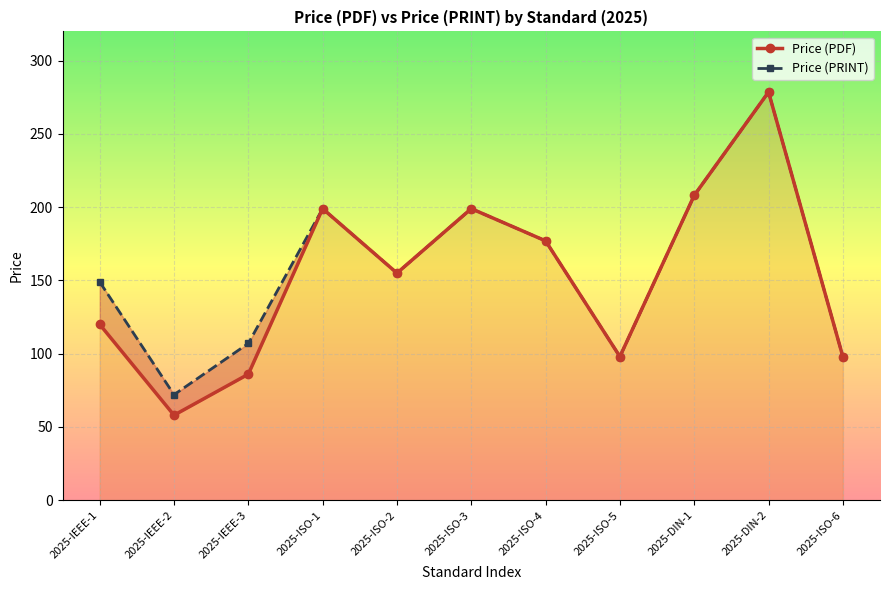

Which category has the highest value in the Price (PRINT) series?

2025-DIN-2